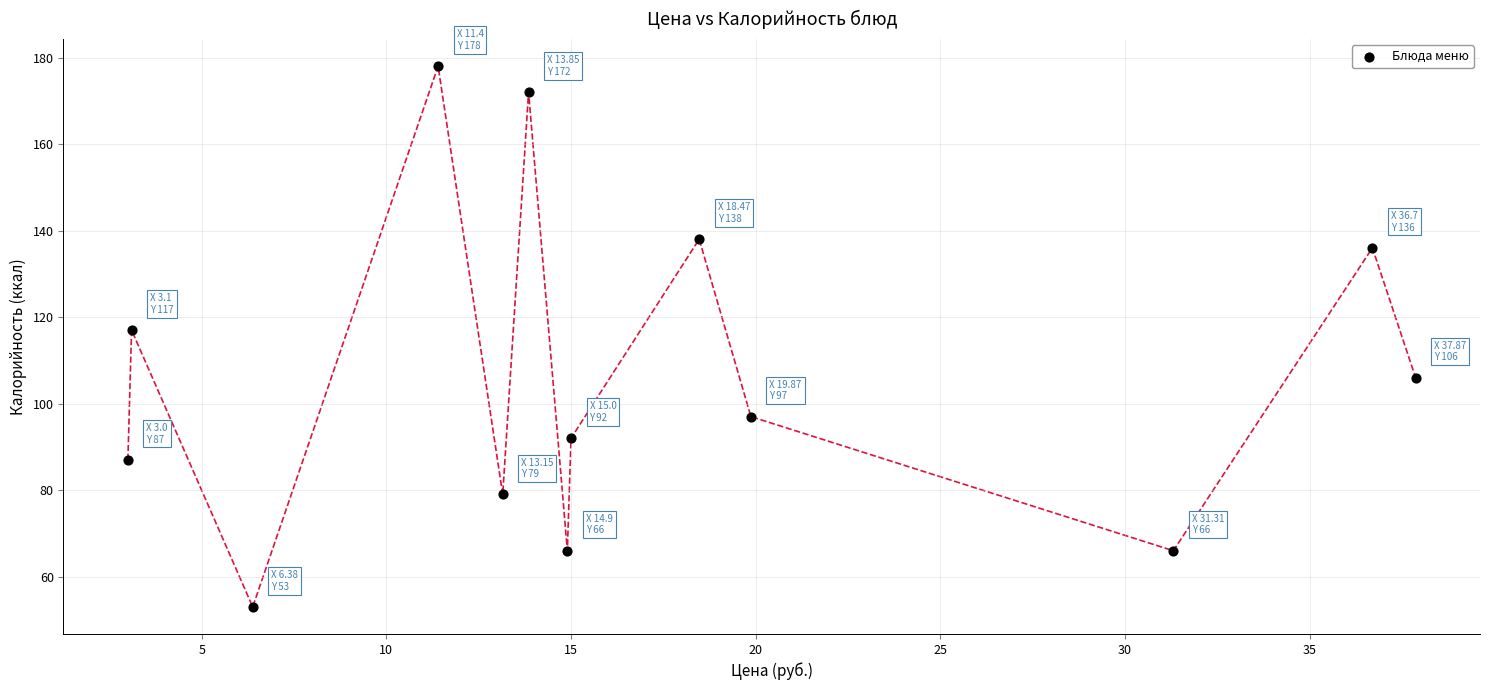

What Y value in the scatter plot is closest to 115?

117